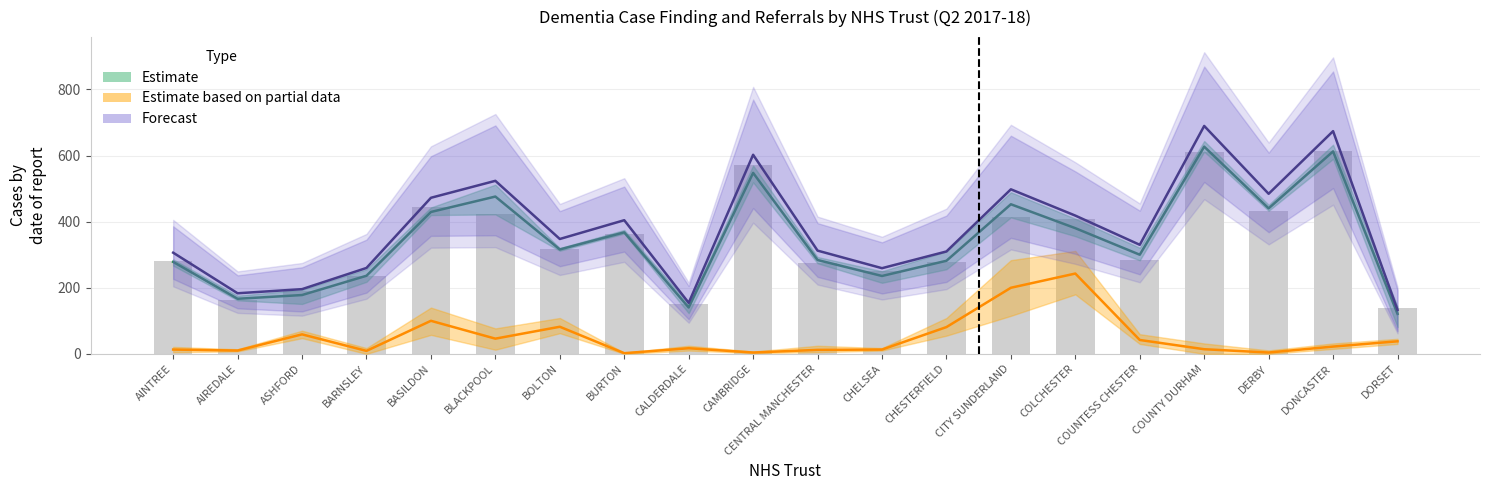

Are the bars grouped side by side (vs. stacked)?

Yes